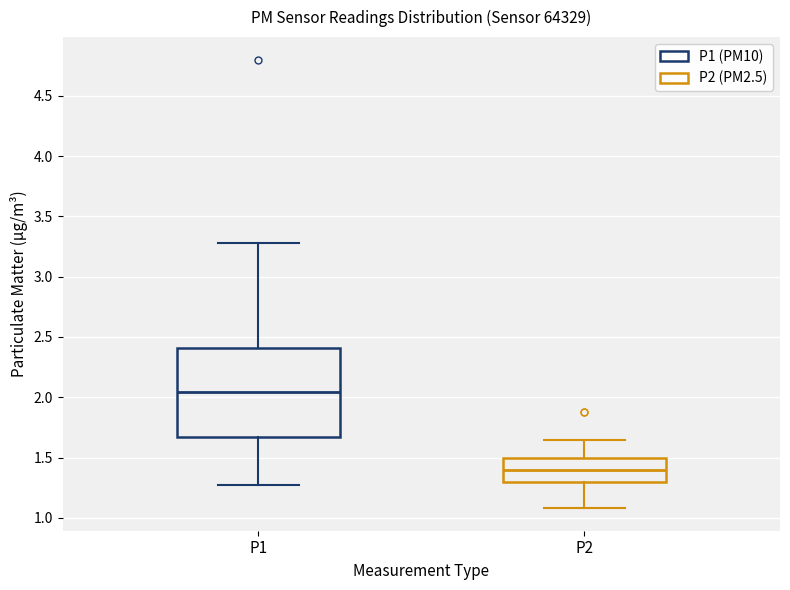

Reading left to right, transcribe this box plot: for each box, give where its median line is, the range the box spans, and where its two whiskers end, as read against the y-axis. The values are not printed on the chart, so give them approximately, as read against the axis.

P1: median 2.05, box 1.65 to 2.40, whiskers 1.25 to 3.30
P2: median 1.40, box 1.30 to 1.50, whiskers 1.10 to 1.65